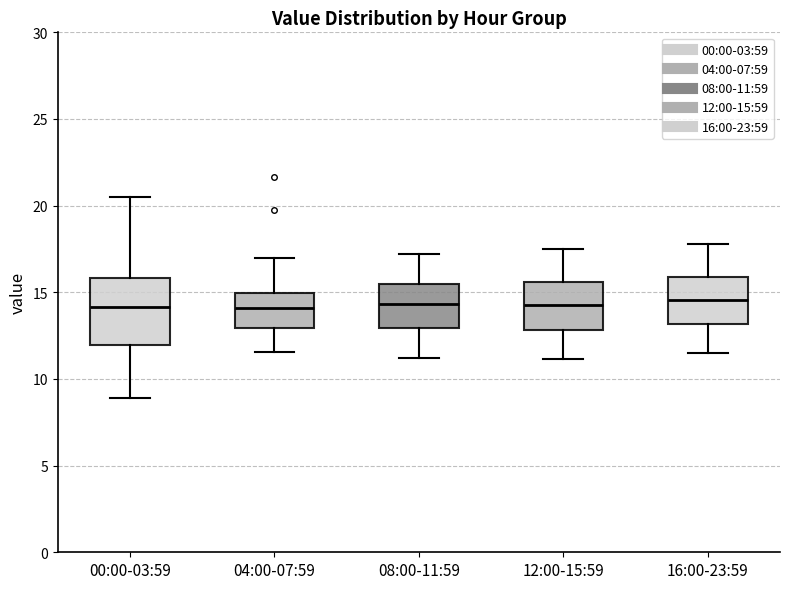

Which box is the tallest, from its lower edge to its upper edge?

00:00-03:59